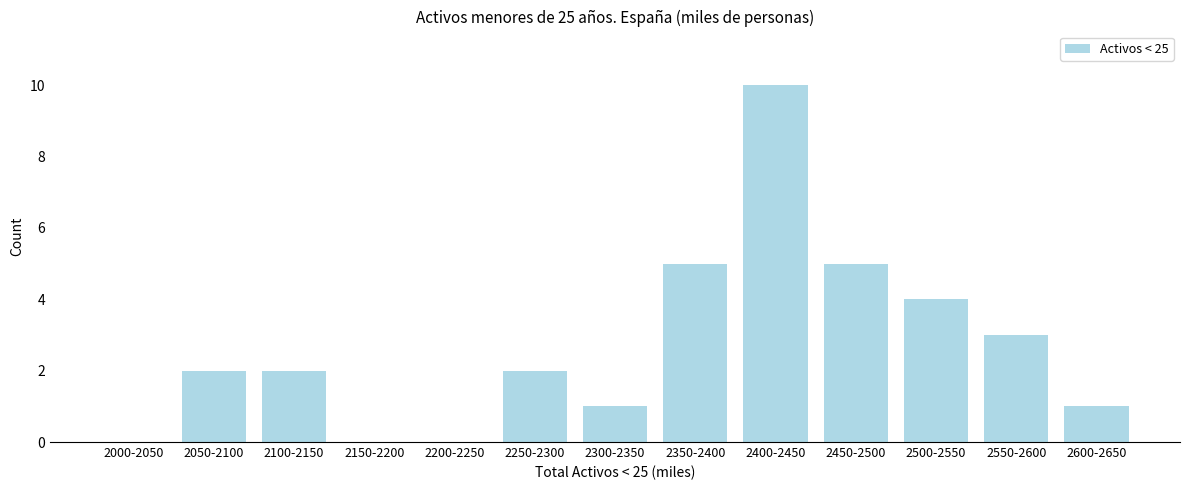

Reading right to left, what are all the values shown in this chart?

2600-2650=1	2550-2600=3	2500-2550=4	2450-2500=5	2400-2450=10	2350-2400=5	2300-2350=1	2250-2300=2	2200-2250=0	2150-2200=0	2100-2150=2	2050-2100=2	2000-2050=0